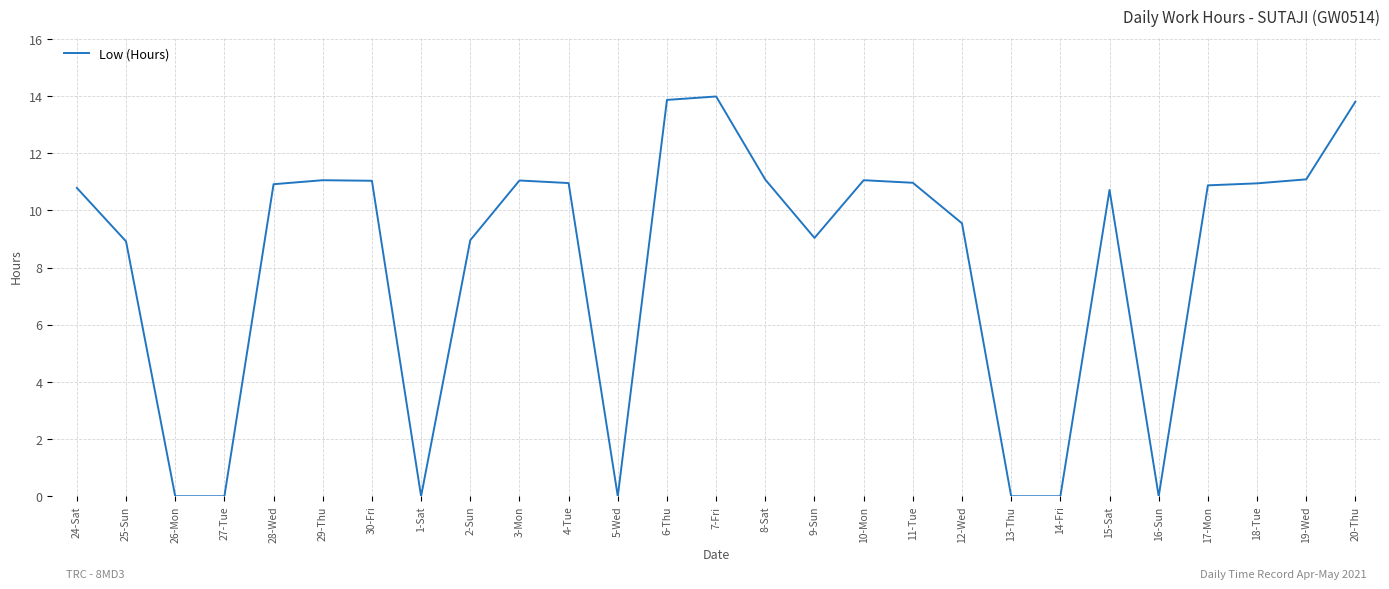

What position from the left is 13-Thu?

20